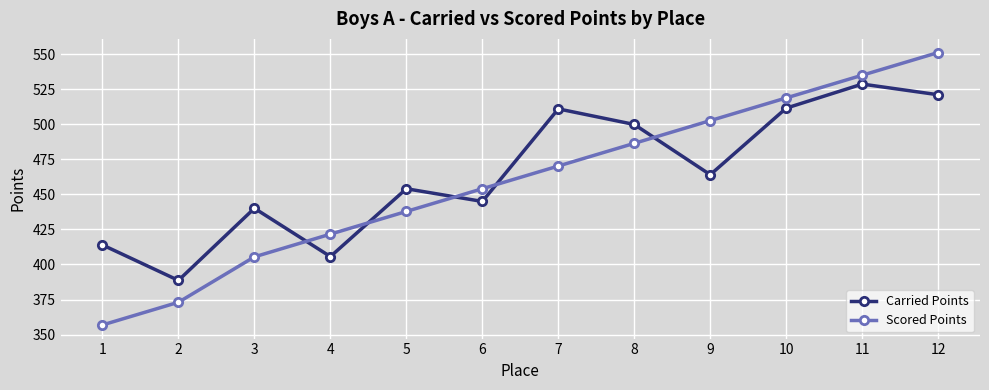

Where is the first local maximum for Carried Points?

3